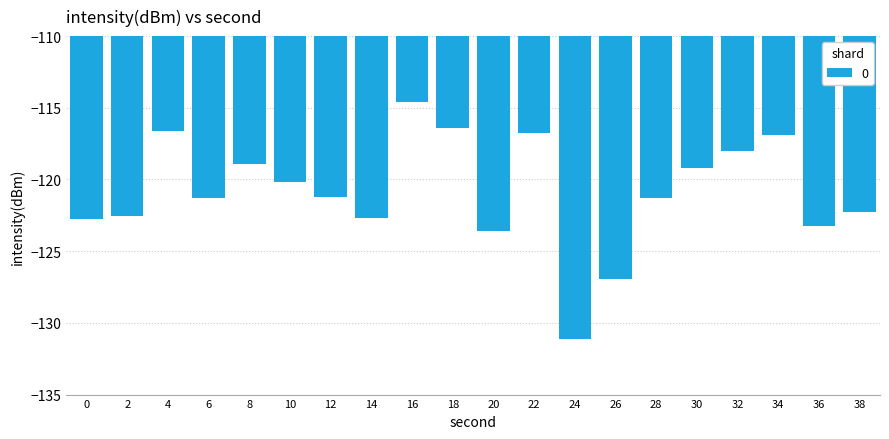

Count the number of categories in the chart.

20